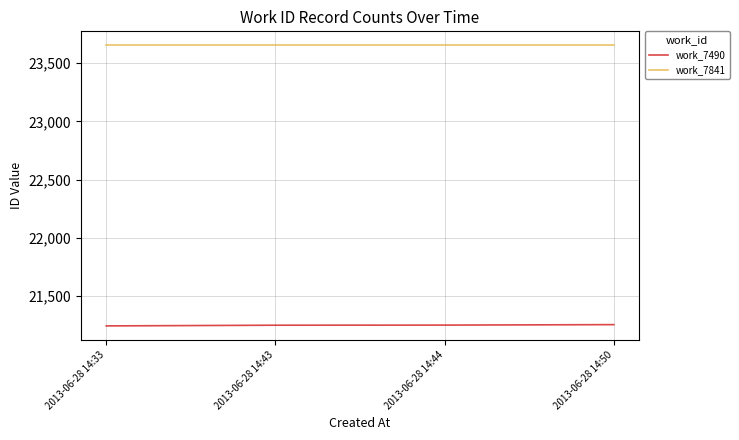

What is the lowest value of the work_7490 series?

21241